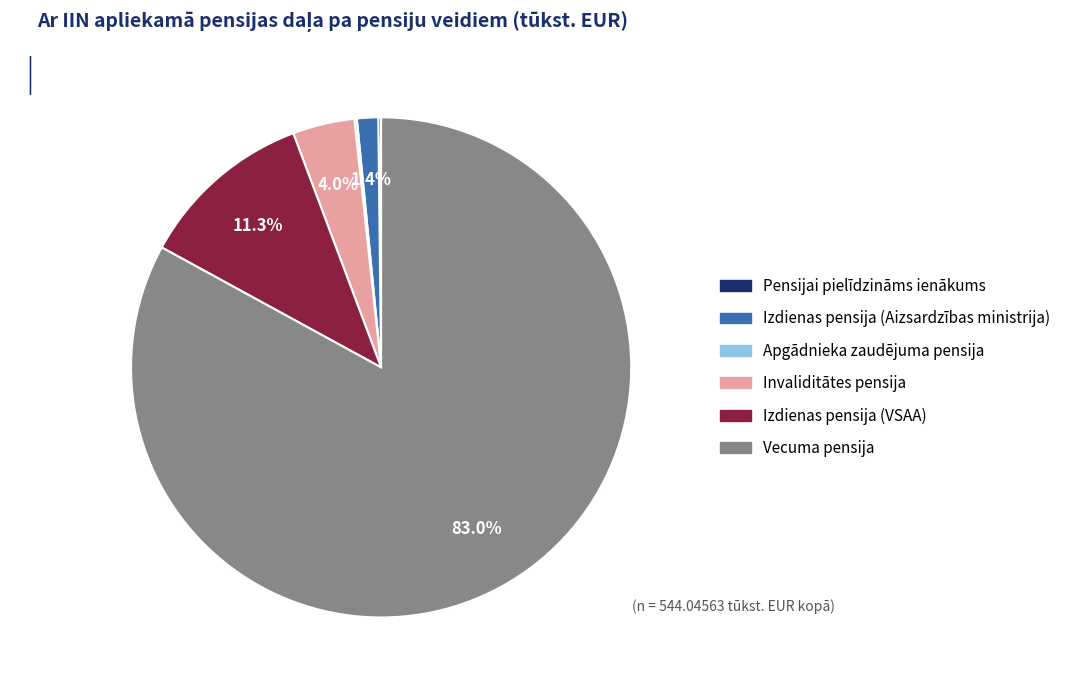

To the nearest percent, what percentage of the pie is Vecuma pensija?

83%